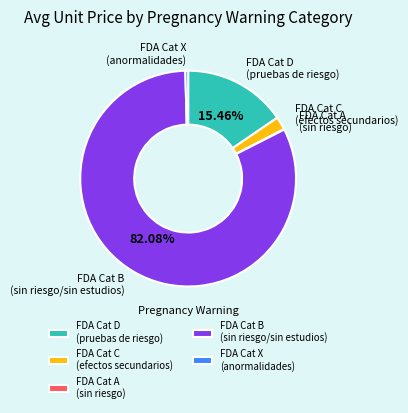

Which has a higher value, FDA Cat X (anormalidades) or FDA Cat D (pruebas de riesgo)?

FDA Cat D (pruebas de riesgo)